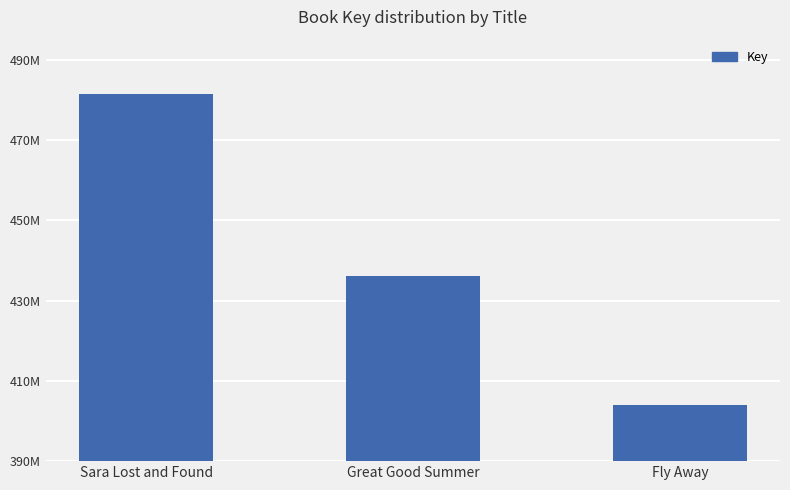

Are the bars horizontal?

No